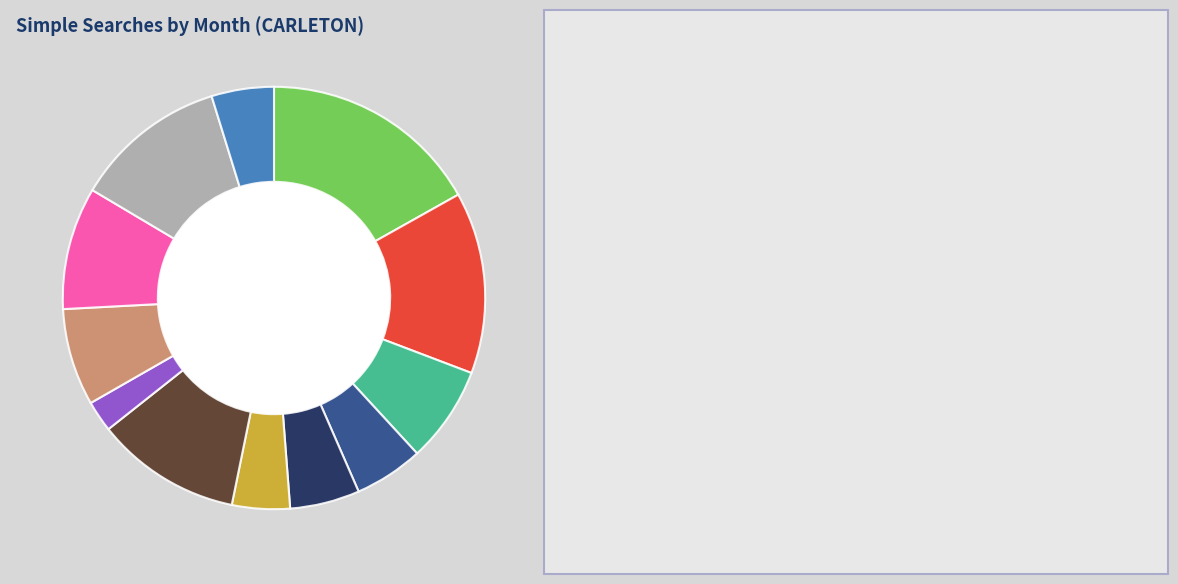

Does any single category account for the majority?

No